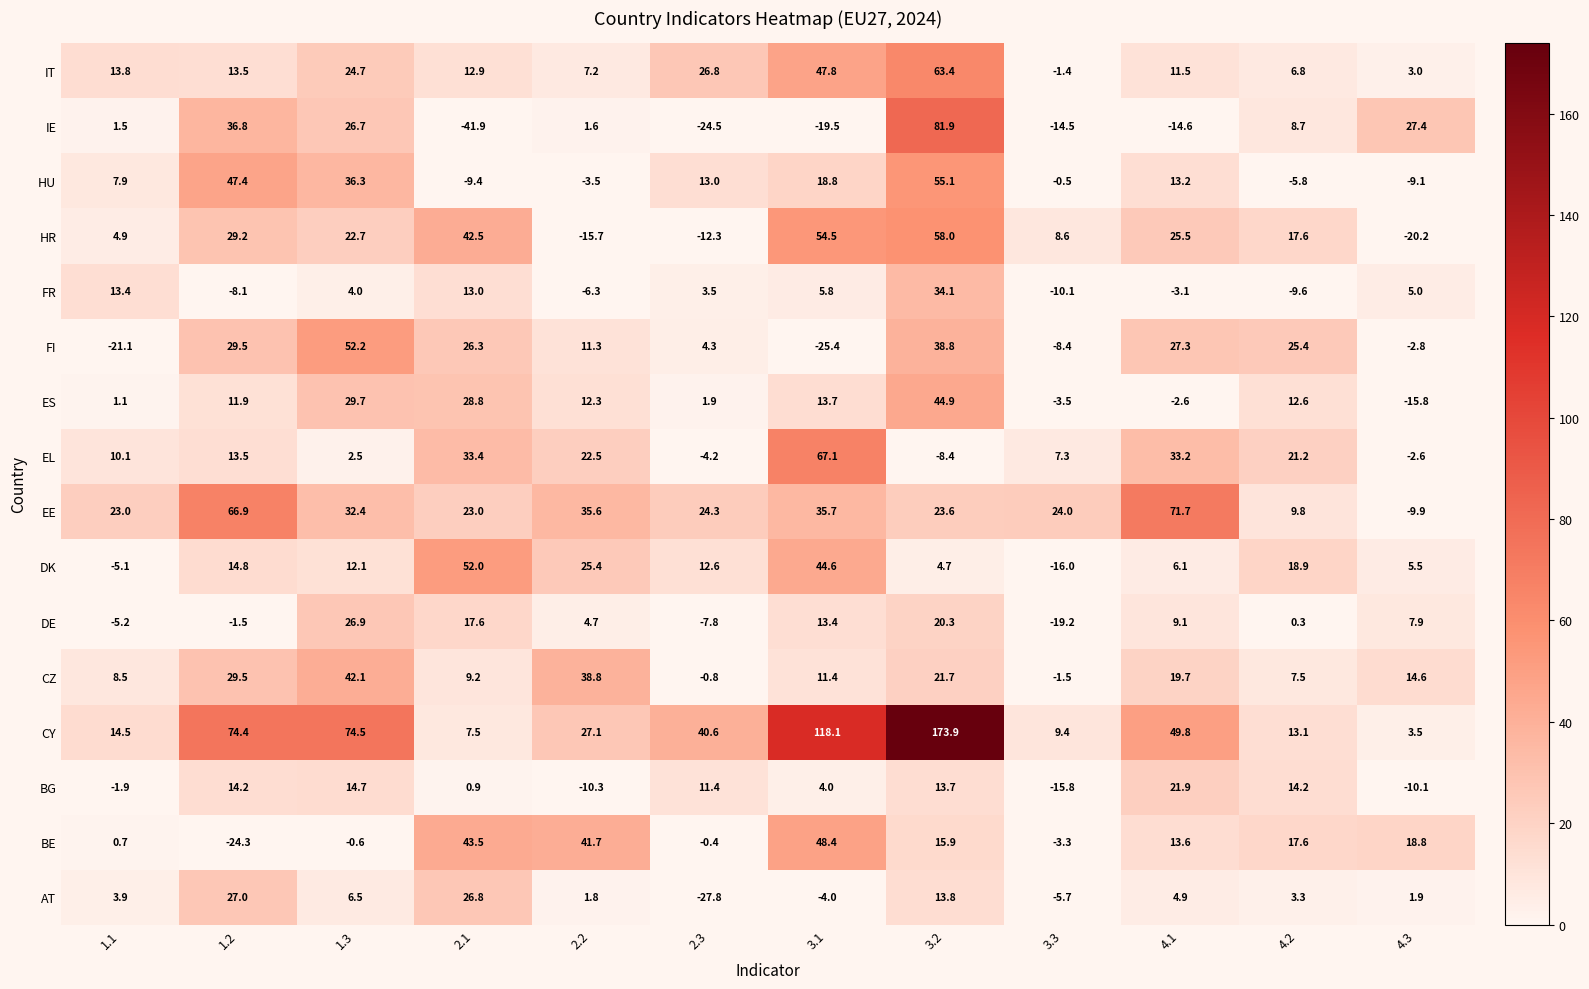

At which category does the chart reach its minimum across all series?

2.1